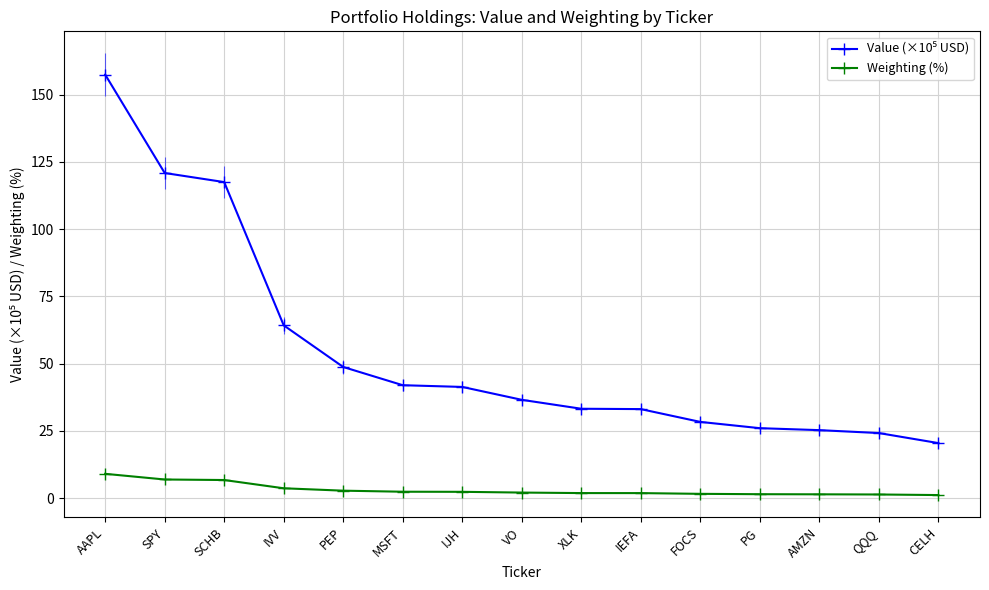

What is the label of the 7th point from the left?

IJH